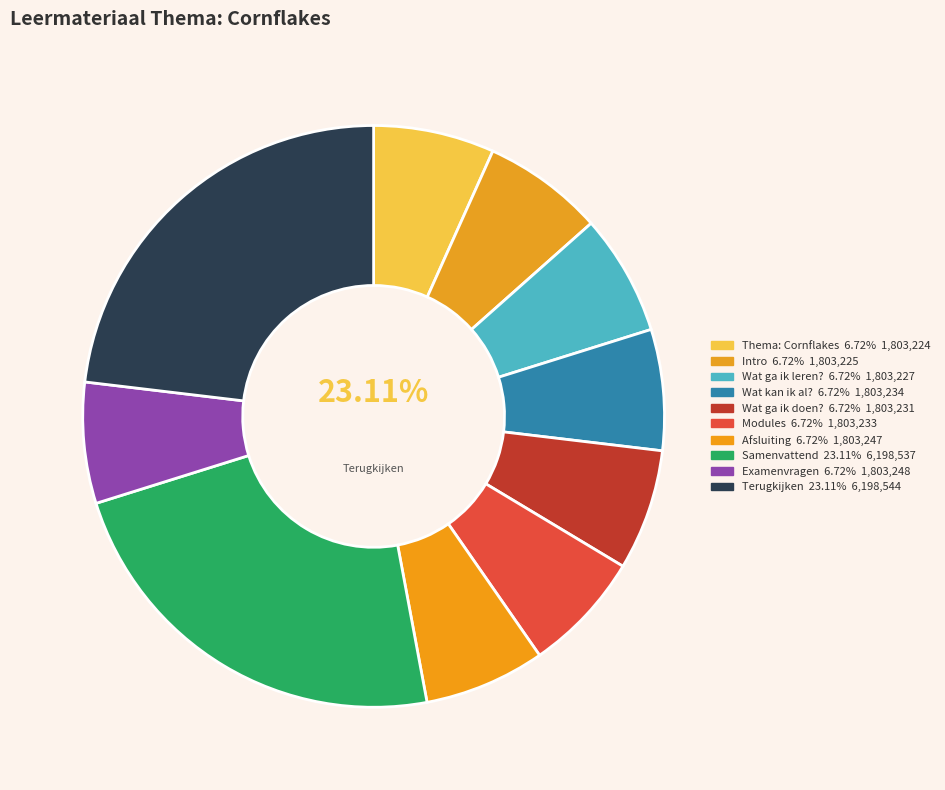

Which has a higher value, Thema: Cornflakes or Afsluiting?

Afsluiting